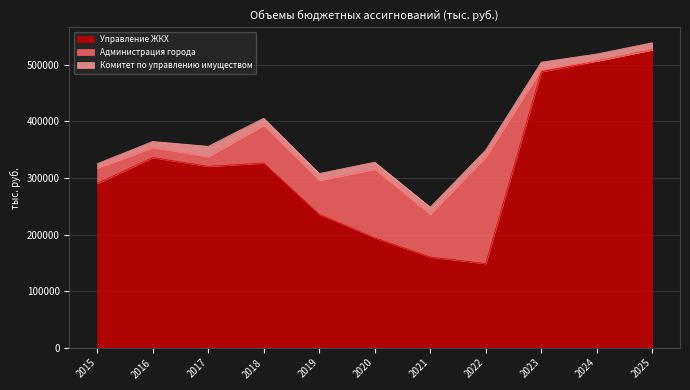

What value does the Комитет по управлению имуществом series have at 2024?

12370.3